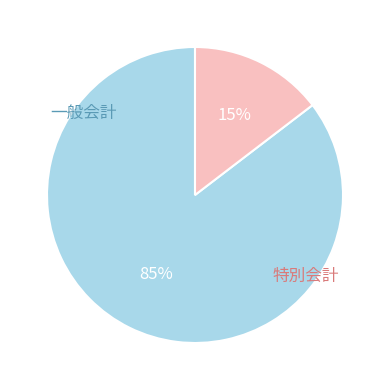

Does any single category account for the majority?

Yes